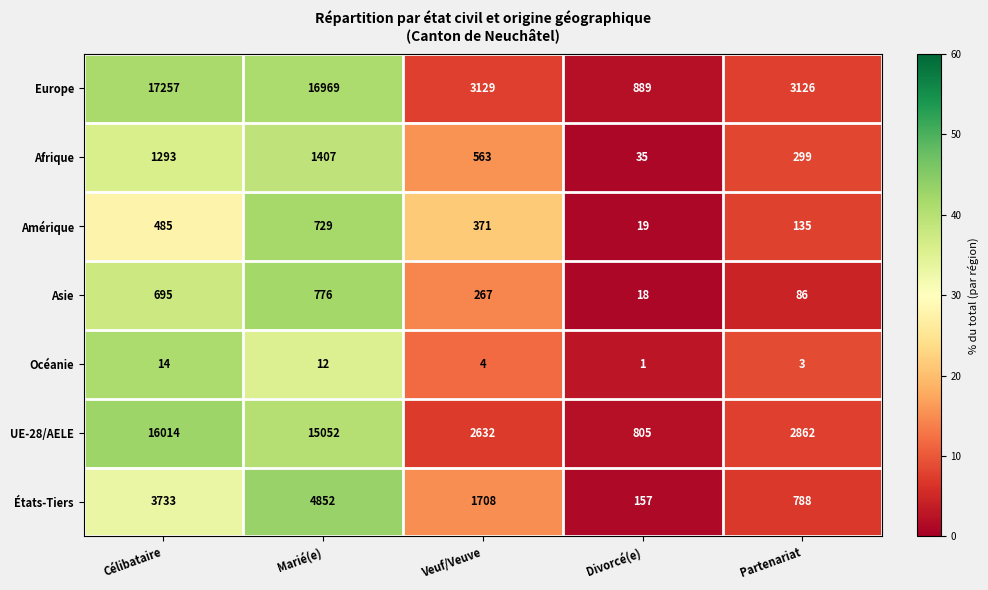

At which label does Amérique first exceed 371?

Célibataire